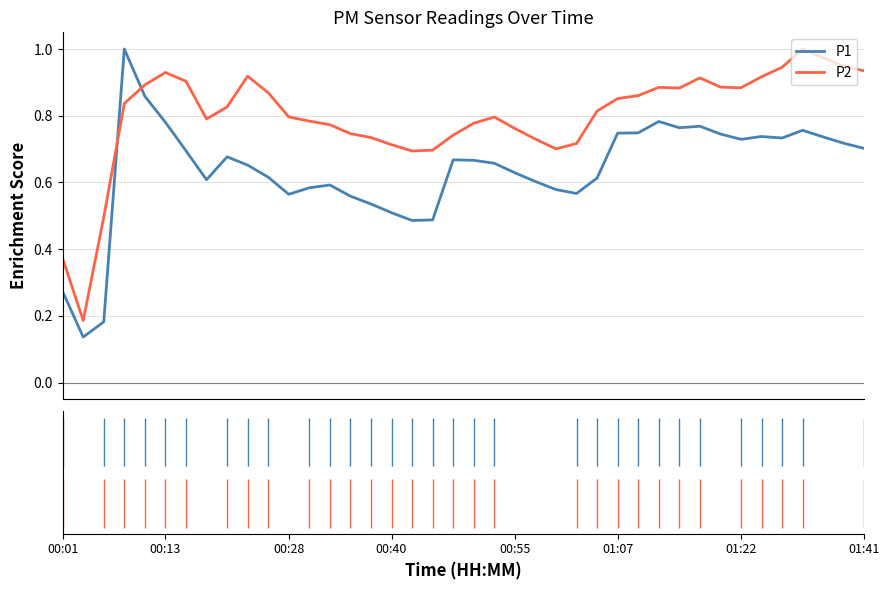

List the series in order of their overall mean, highest first.

P2, P1